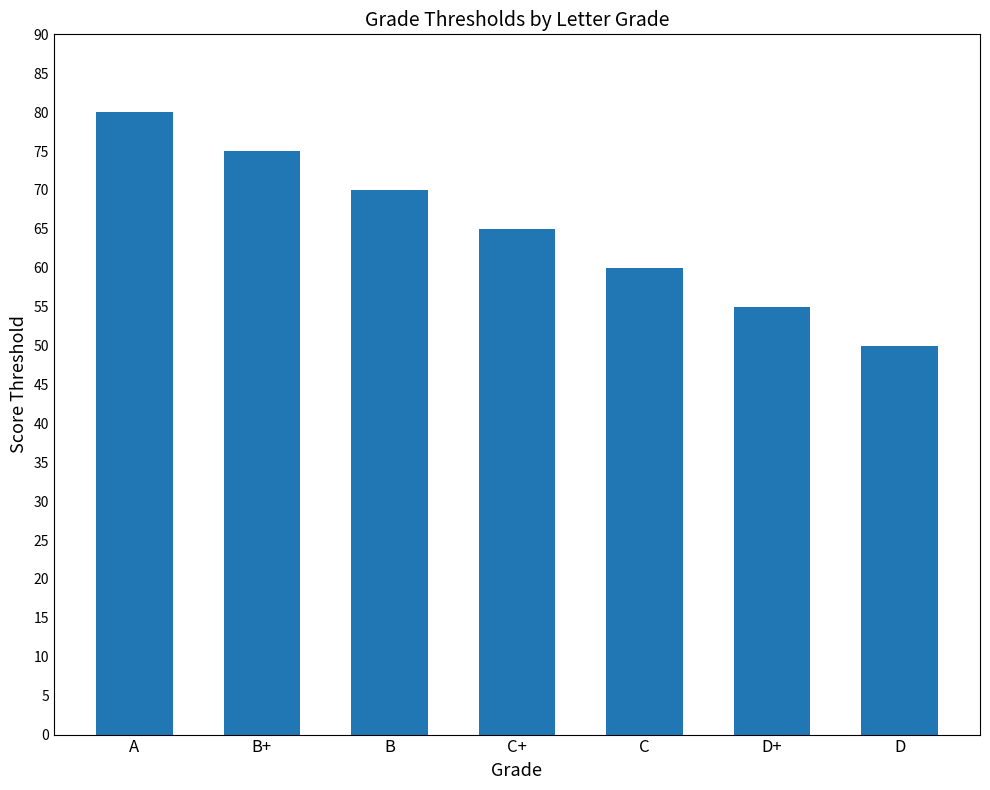

What is the smallest value displayed?

50